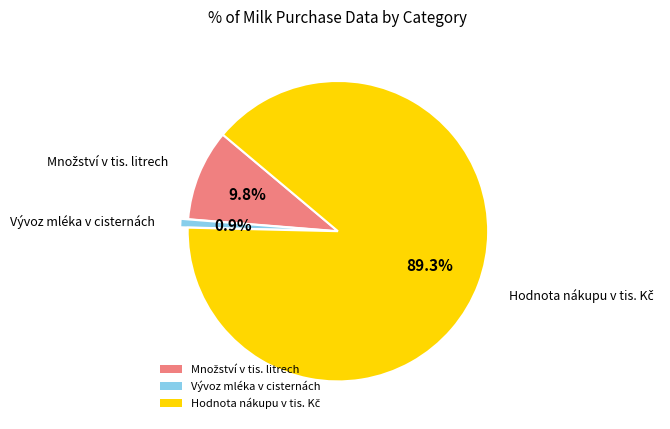

How many segments does this pie chart have?

3